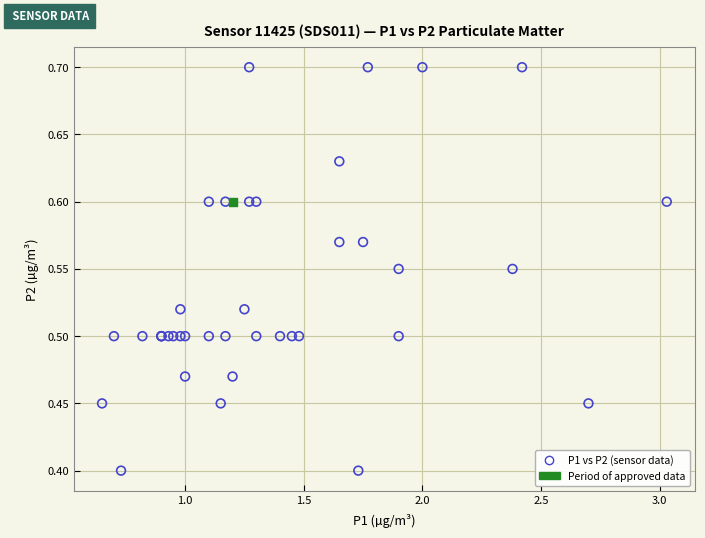

What are all the series names shown in the legend?

P1 vs P2 (sensor data), Period of approved data